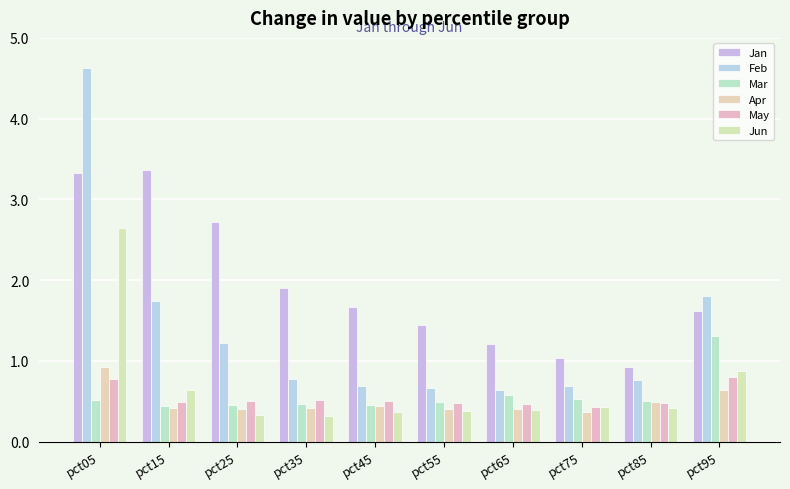

What is the difference between the maximum and minimum values in the Jun series?

2.3